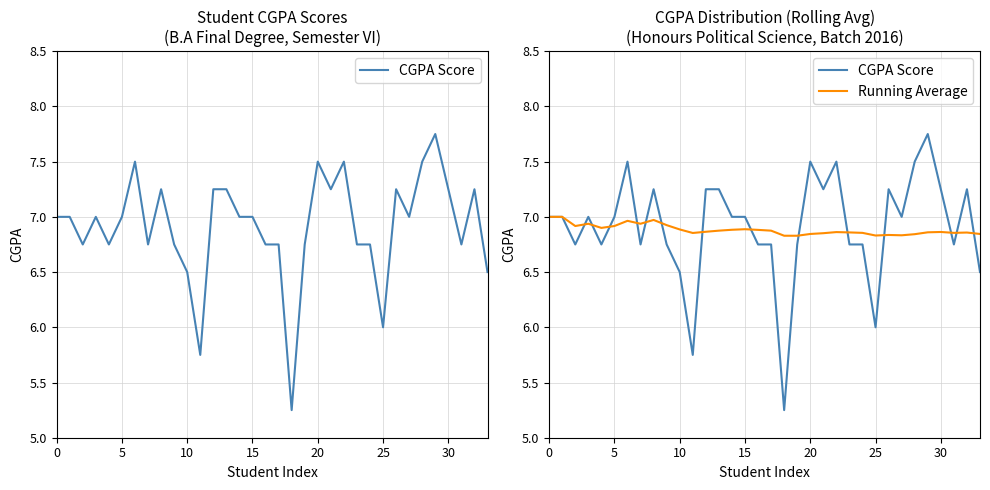

True or false: Running Average has more than 0 points higher than both neighbors.

True